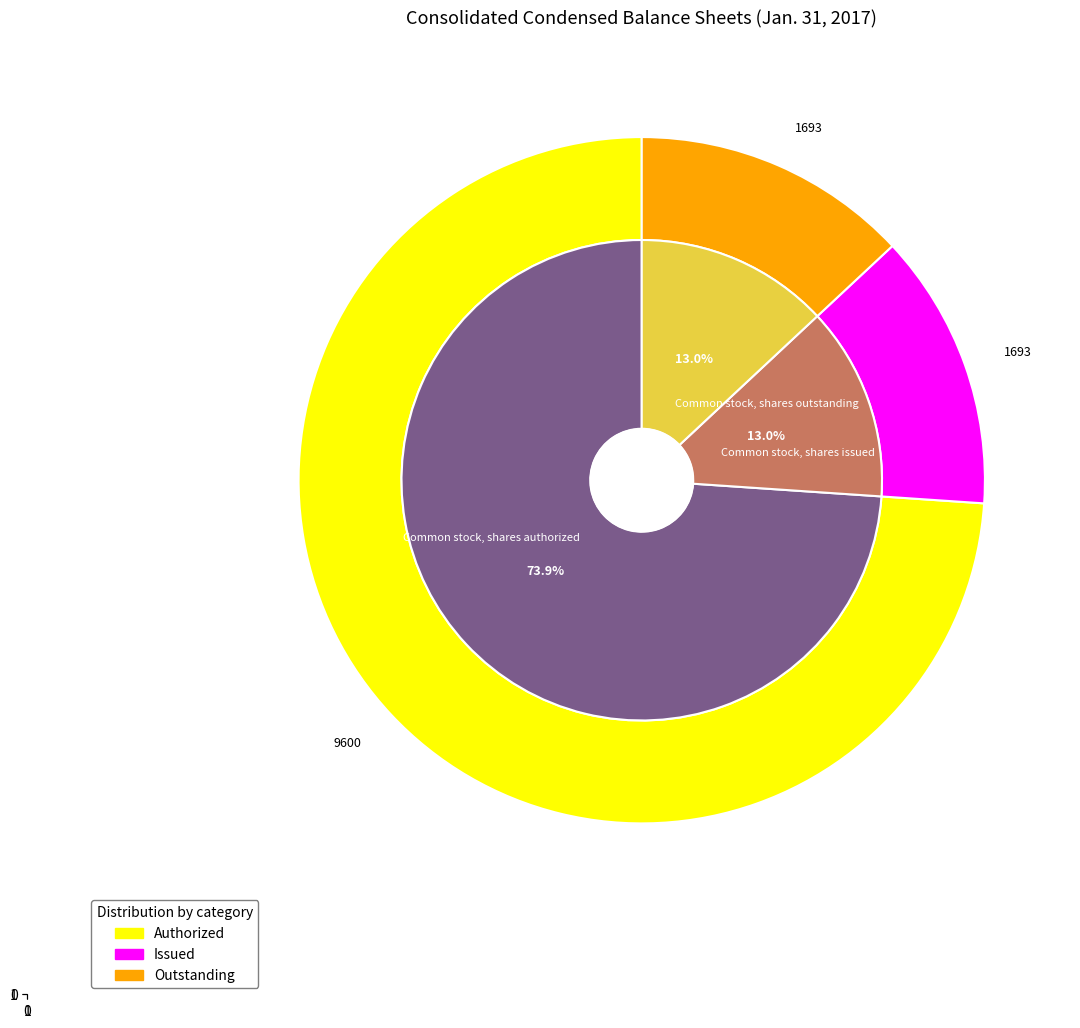

What is the smallest slice in the pie chart?

Common stock, shares issued